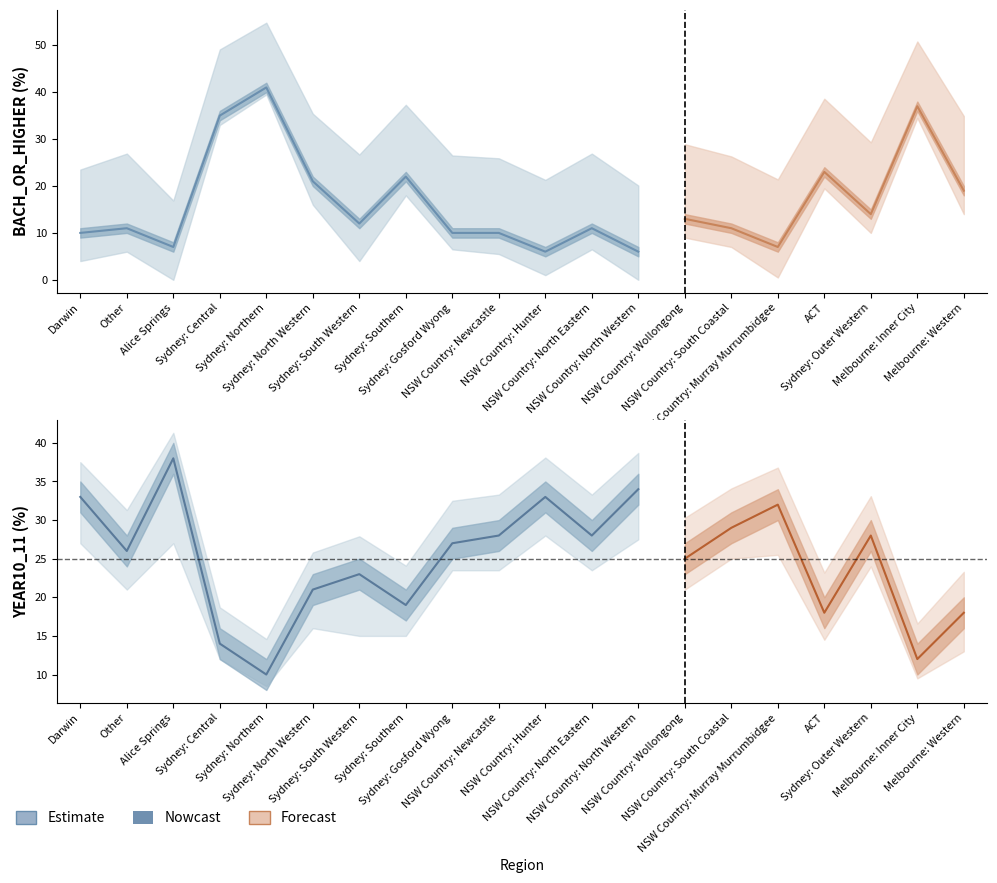

What position from the left is NSW Country: North Western?

13